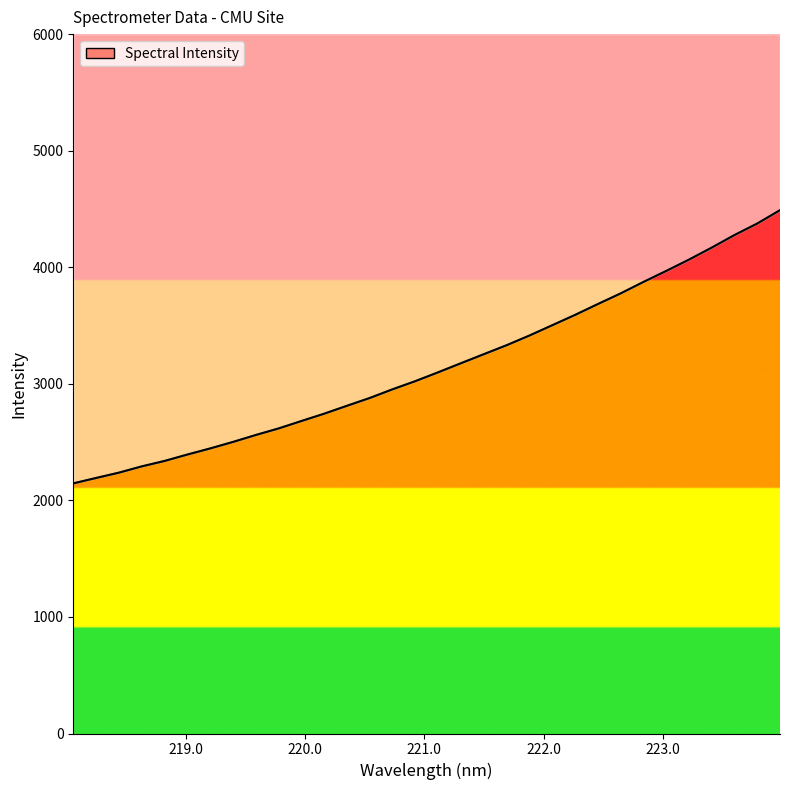

Is it true that the value at 7 is 990.6?

False